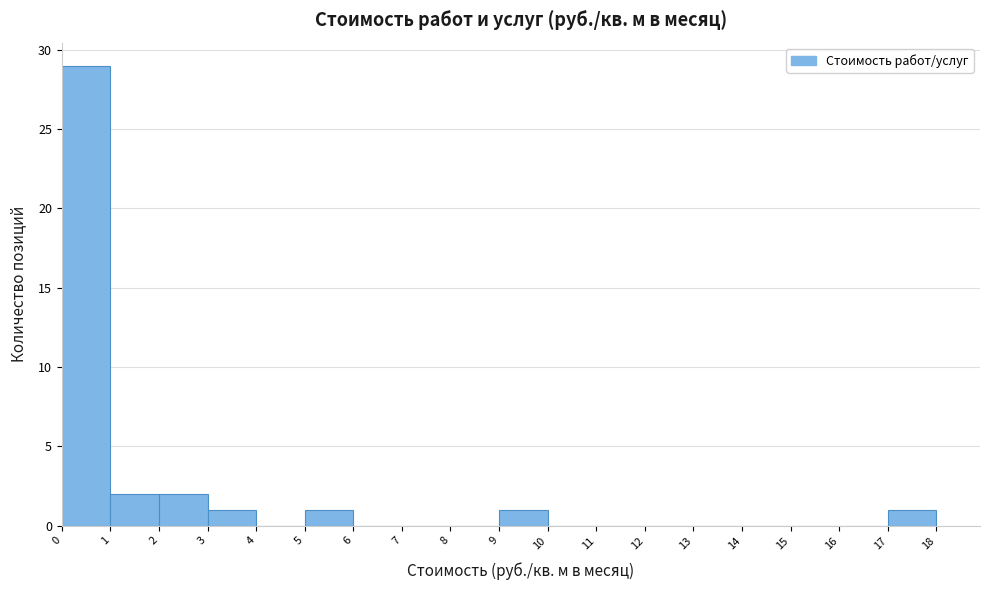

Over which range of the x-axis is the bar tallest?

0 to 1